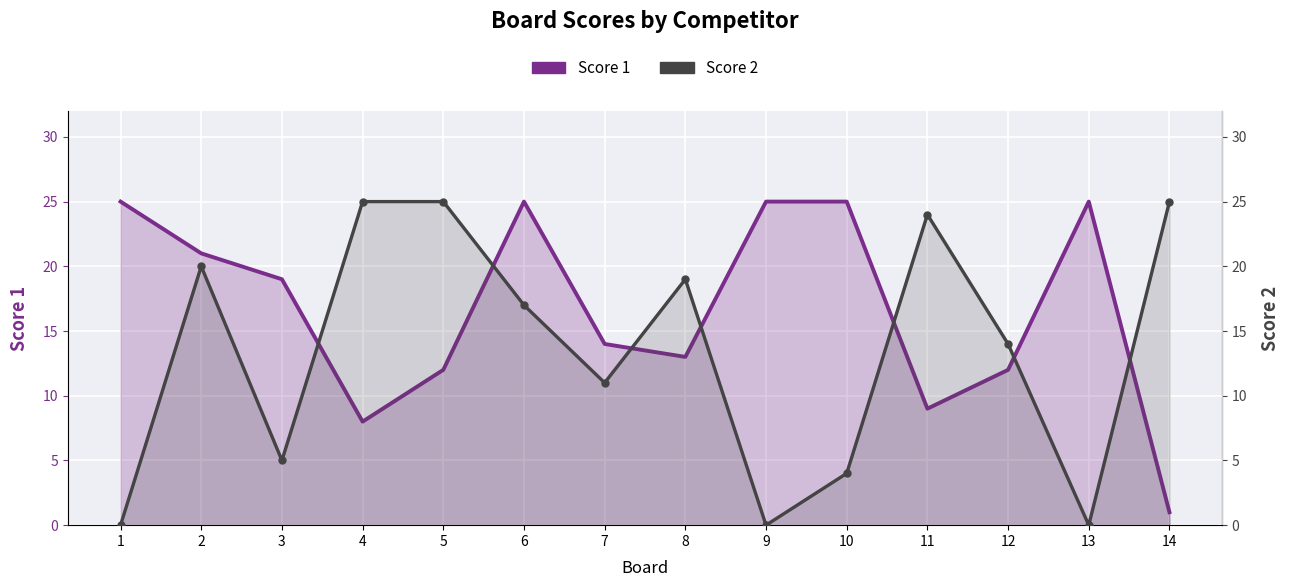

True or false: Score 2 and Score 1 intersect in this chart.

True